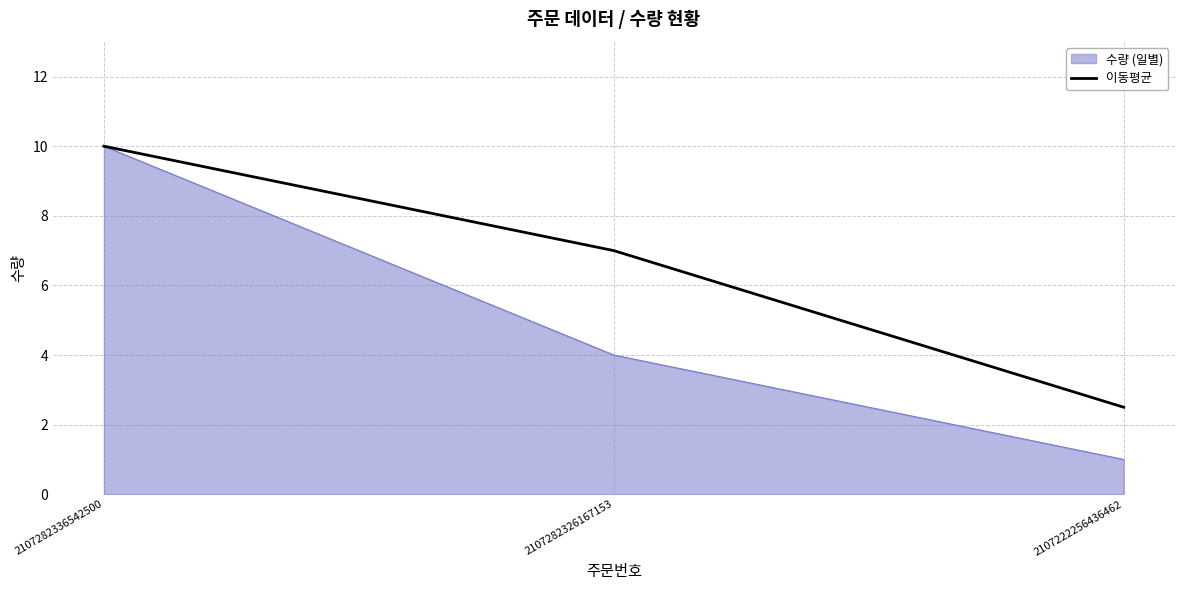

The 수량 (일별) series shows 4.0 at 2107282326167153. True or false?

True